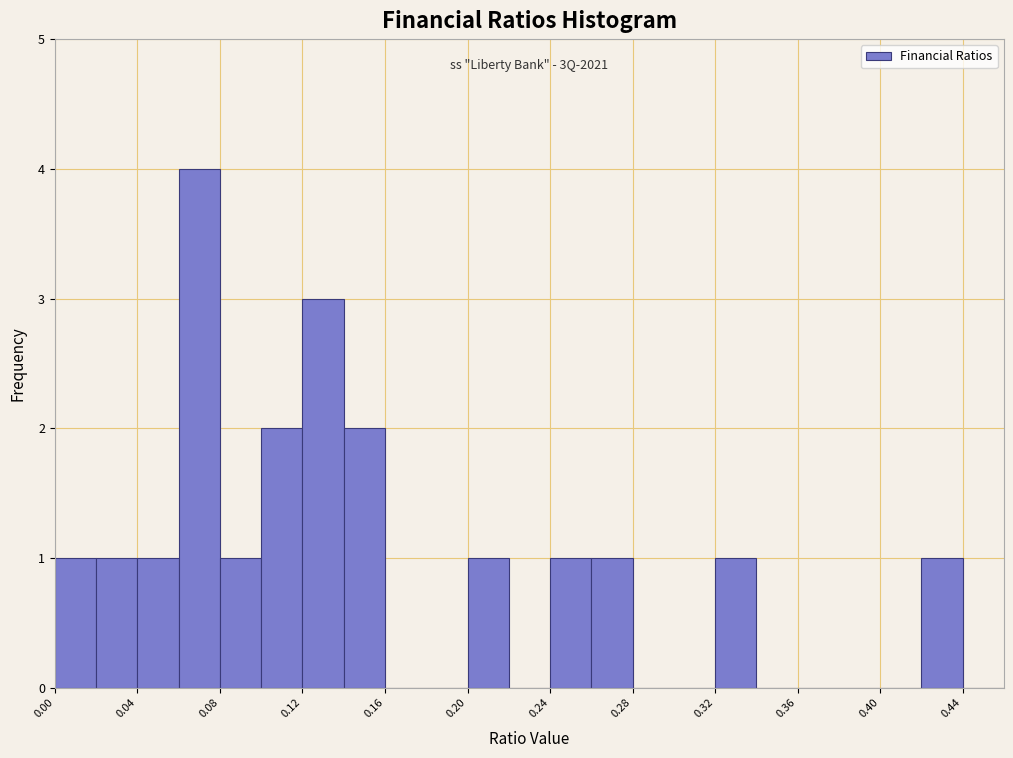

Which range on the x-axis has the tallest bar?

0.06 to 0.08